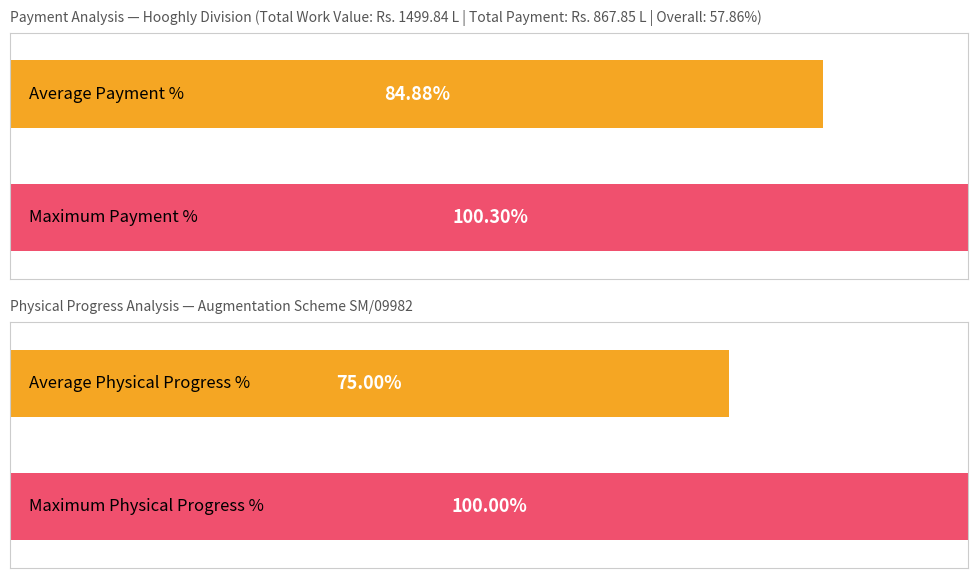

How many series are shown in this chart?

4